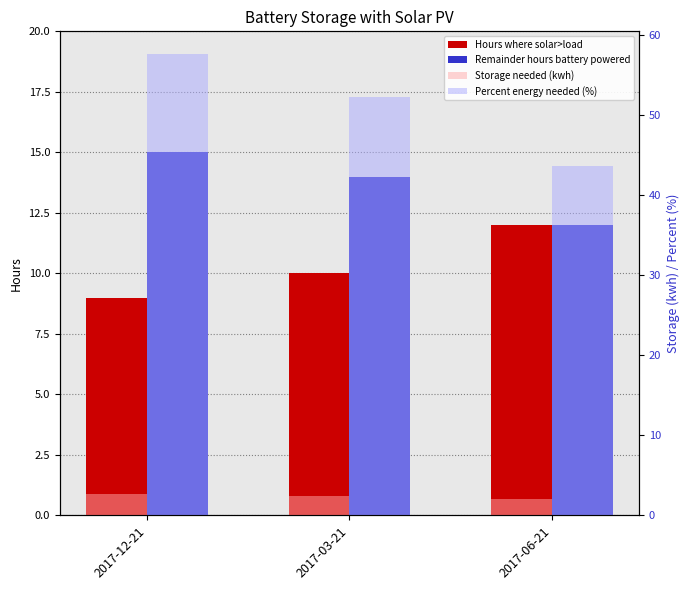

Where does the Hours where solar>load series first go above 10?

2017-06-21